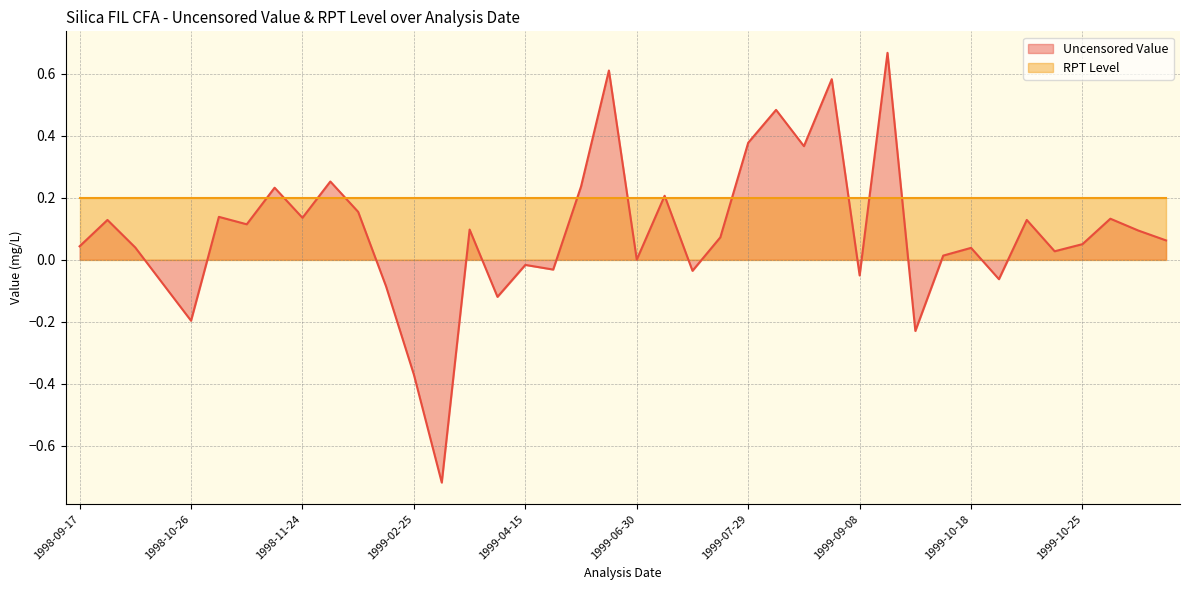

Where is the data nearest to the value 0?

1999-06-30